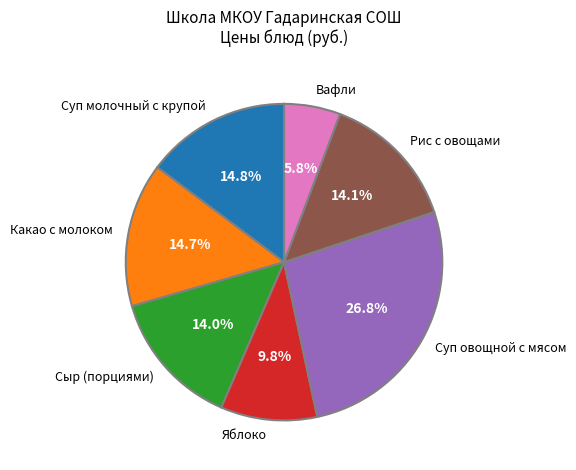

Does Какао с молоком account for over 50% of the chart?

No